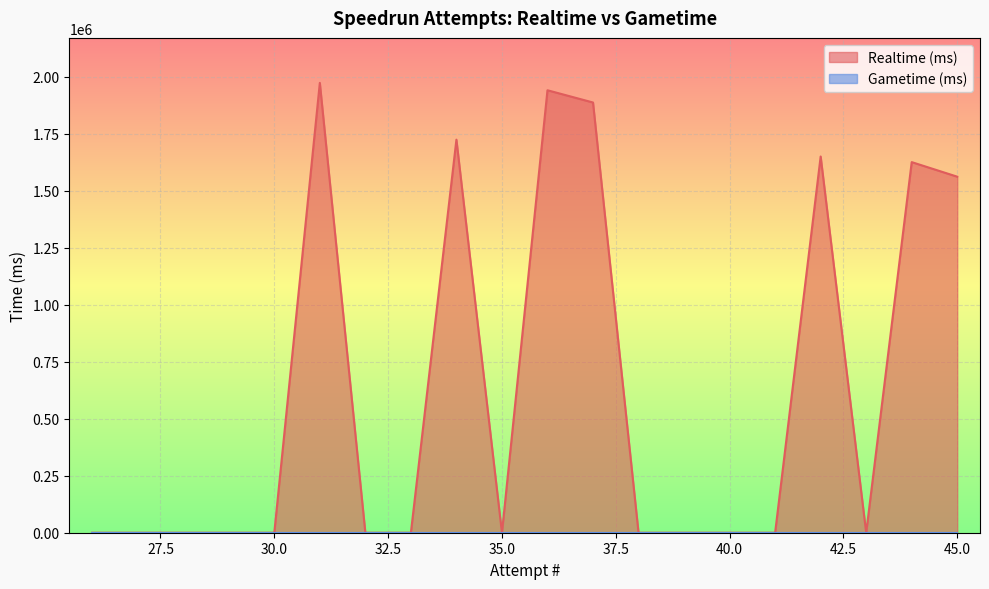

What is the greatest value displayed?

1973818